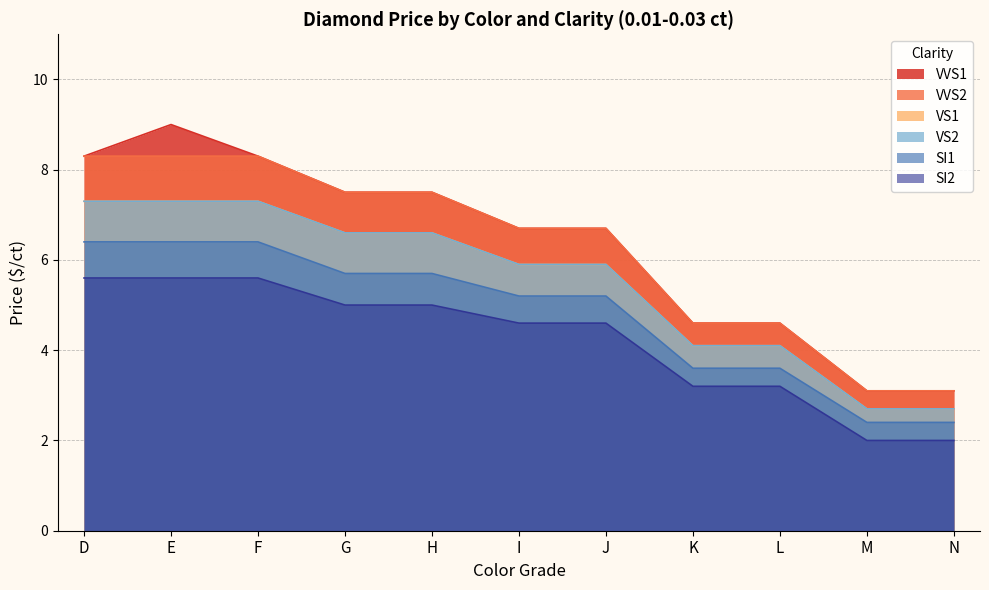

What is the minimum value shown in the chart?

2.0